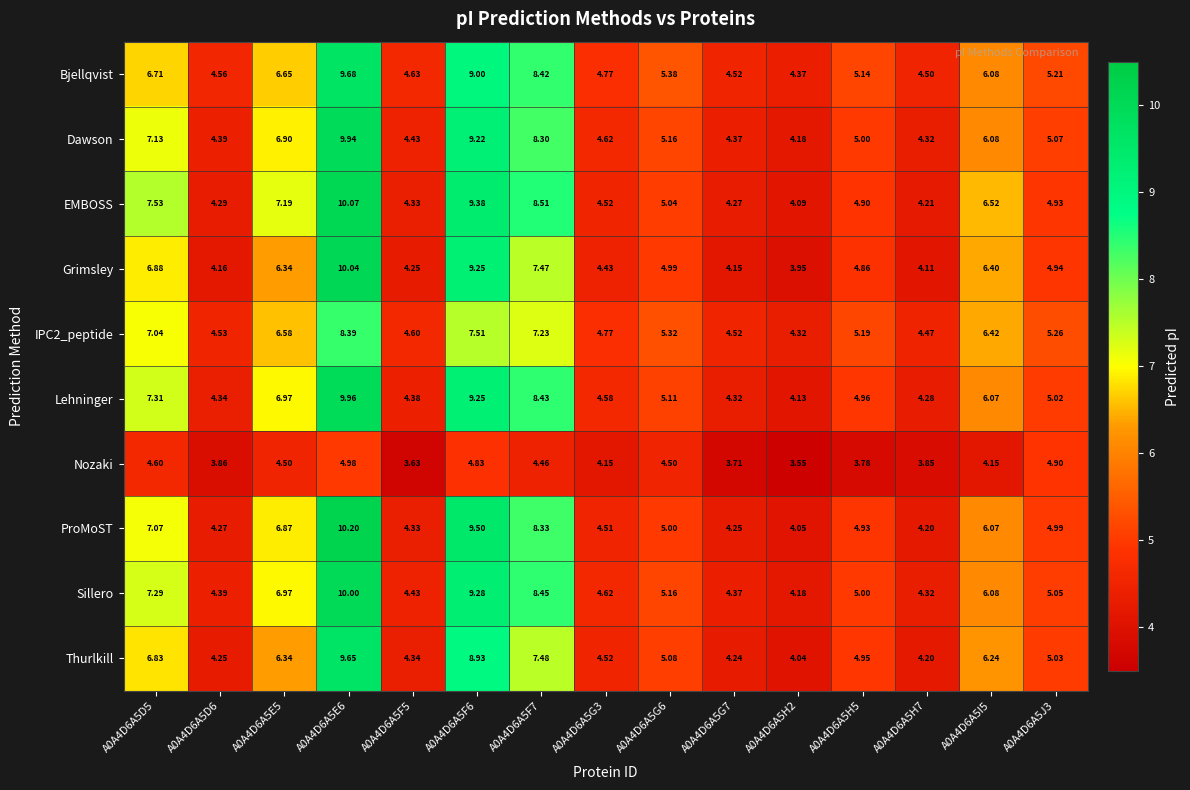

Which series changed the most between A0A4D6A5D6 and A0A4D6A5F5?

Nozaki